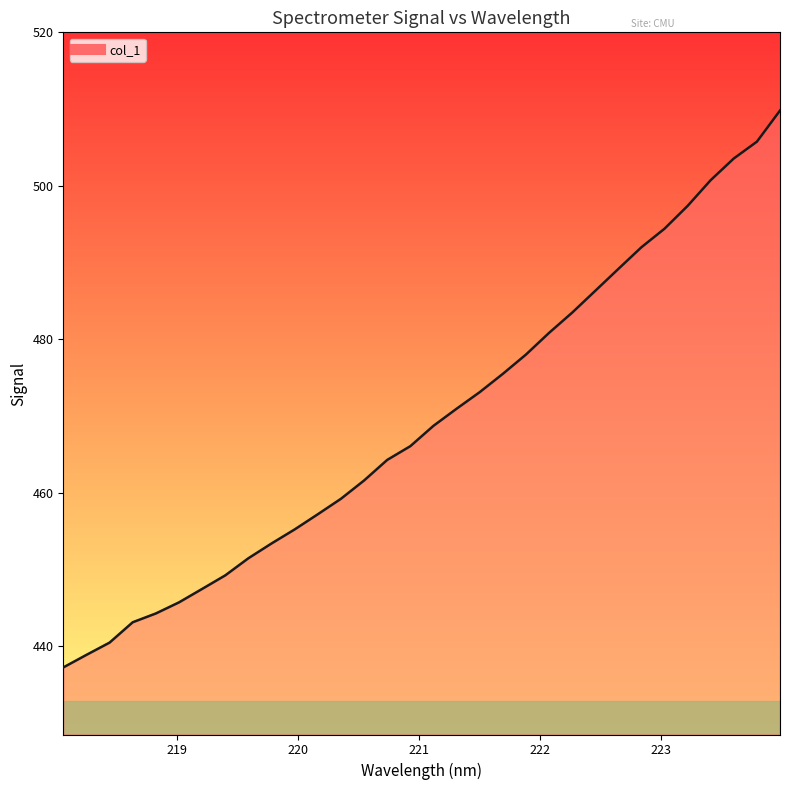

How many values are below 468?

16